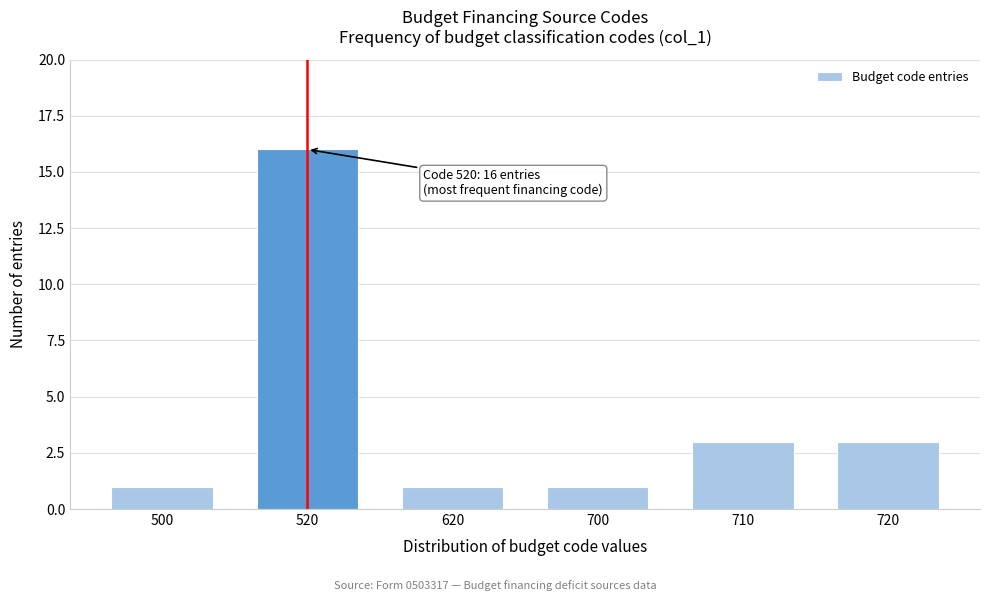

Reading left to right, what are all the values shown in this chart?

500=1	520=16	620=1	700=1	710=3	720=3